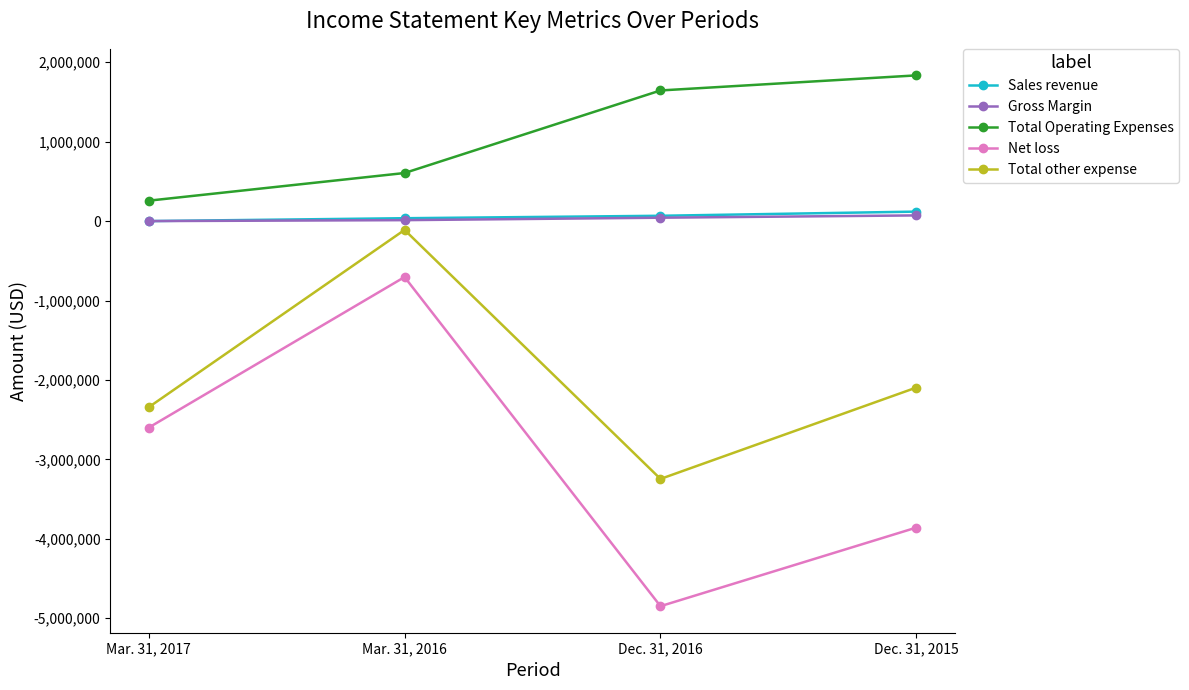

What are all the series names shown in the legend?

Sales revenue, Gross Margin, Total Operating Expenses, Net loss, Total other expense